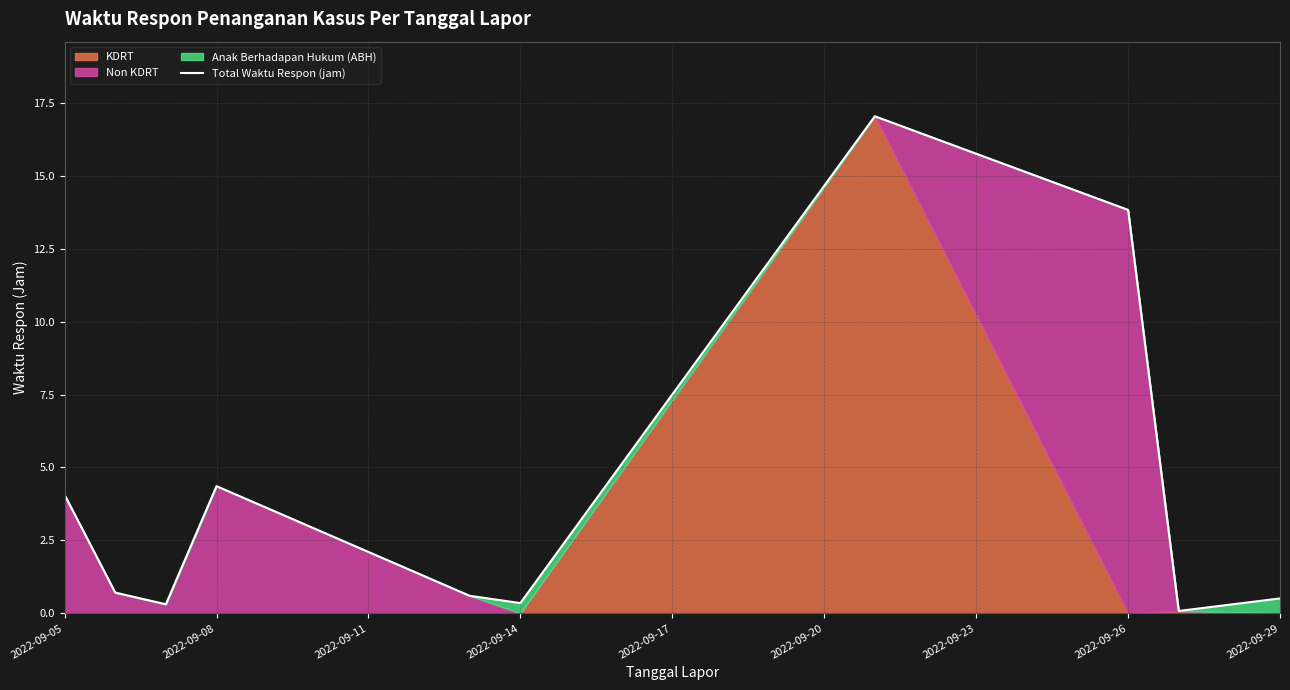

What is the highest value of the Total Waktu Respon (jam) series?

17.0